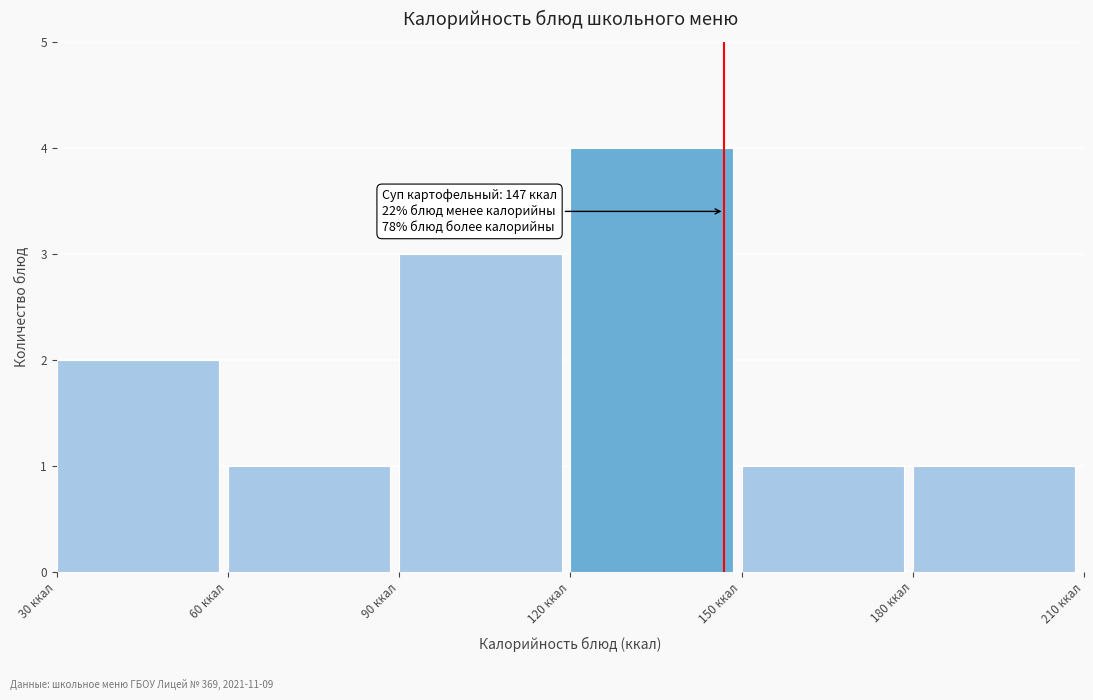

Which range on the x-axis has the tallest bar?

120 to 150